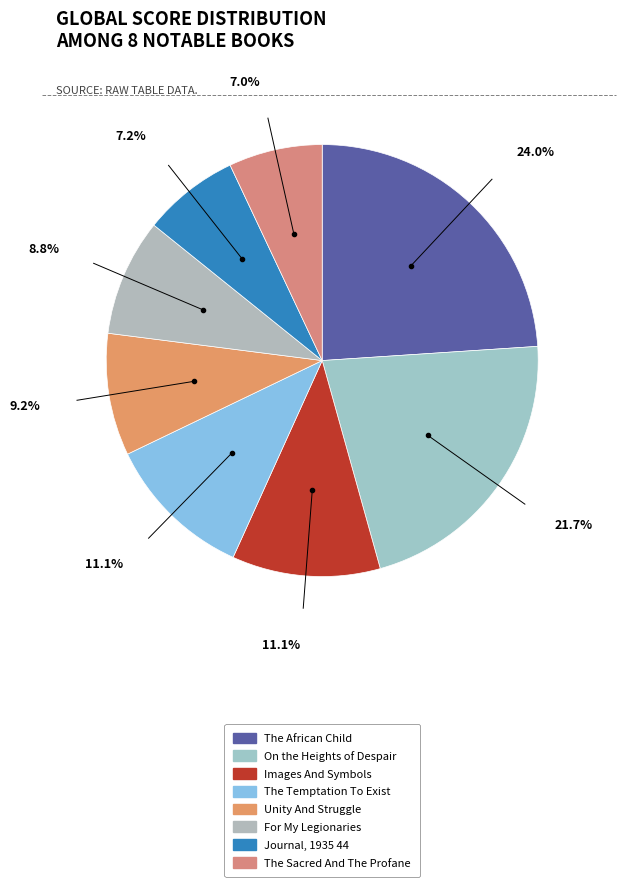

What is the largest slice in the pie chart?

The African Child